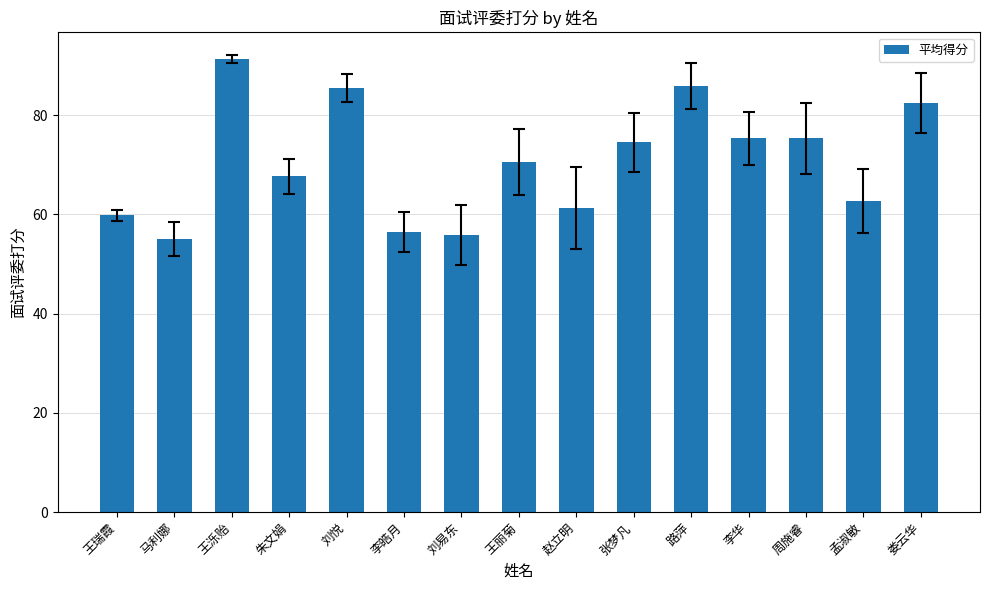

What is the difference between the values at 娄云华 and 王丽菊?

12.0